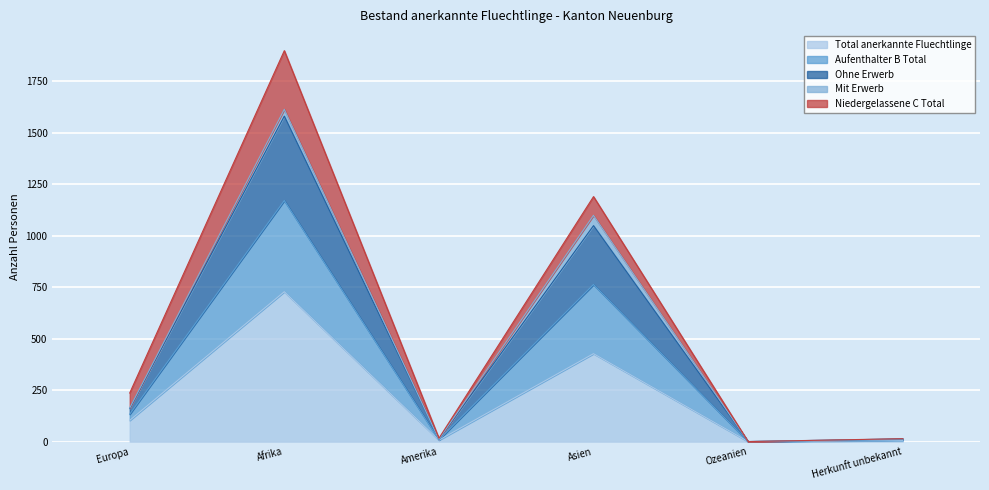

Rank the categories by Total anerkannte Fluechtlinge value from lowest to highest.

Ozeanien, Herkunft unbekannt, Amerika, Europa, Asien, Afrika